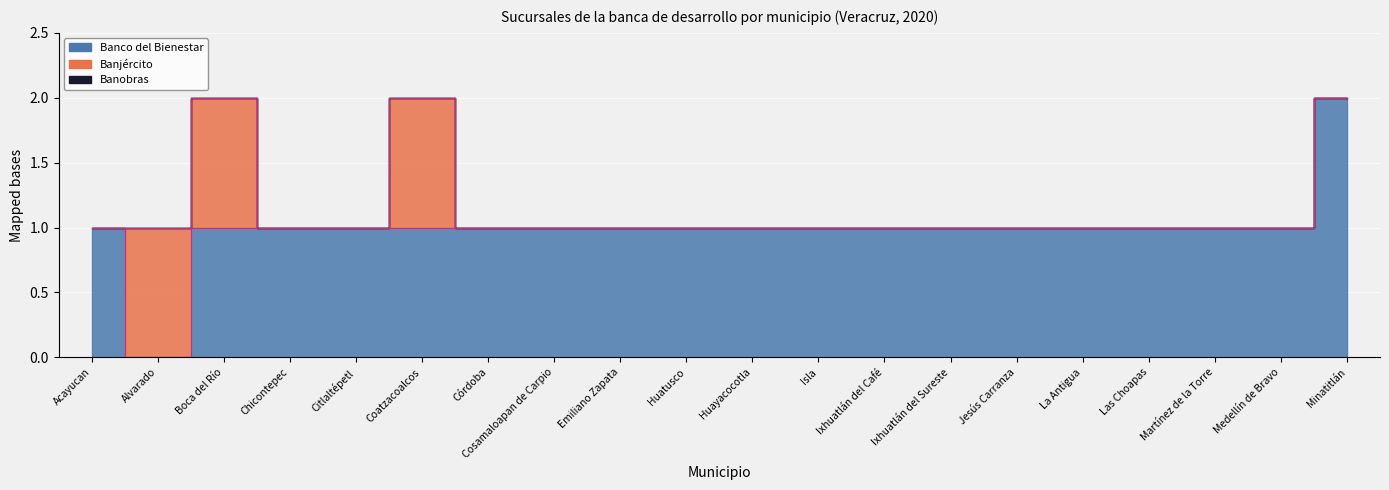

True or false: Banjército and Banobras intersect in this chart.

False